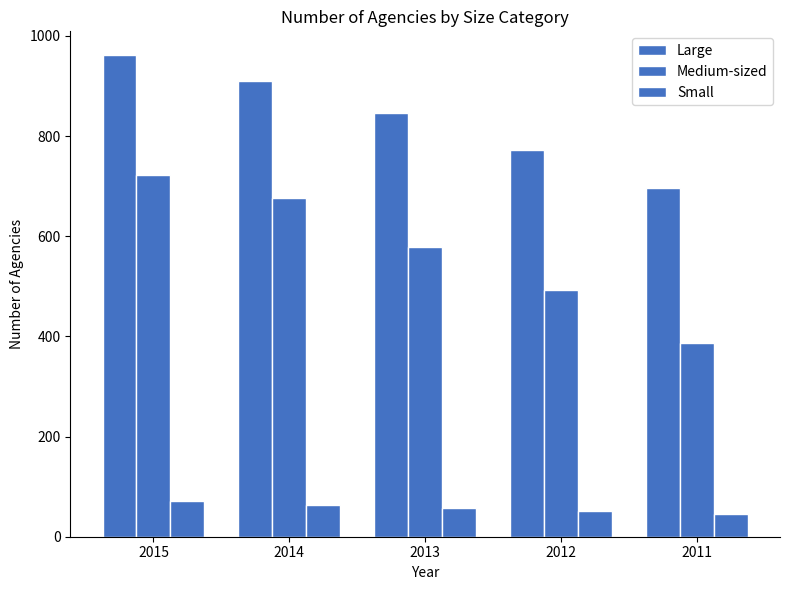

What is the sum of the Large values at 2013 and 2012?

1618